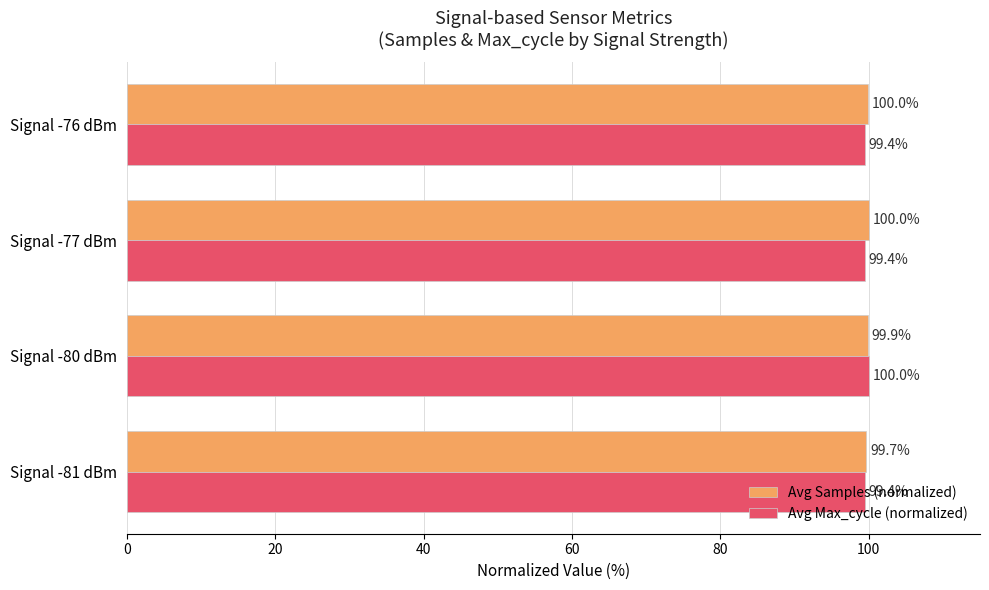

Which series has the widest spread of values?

Avg Max_cycle (normalized)